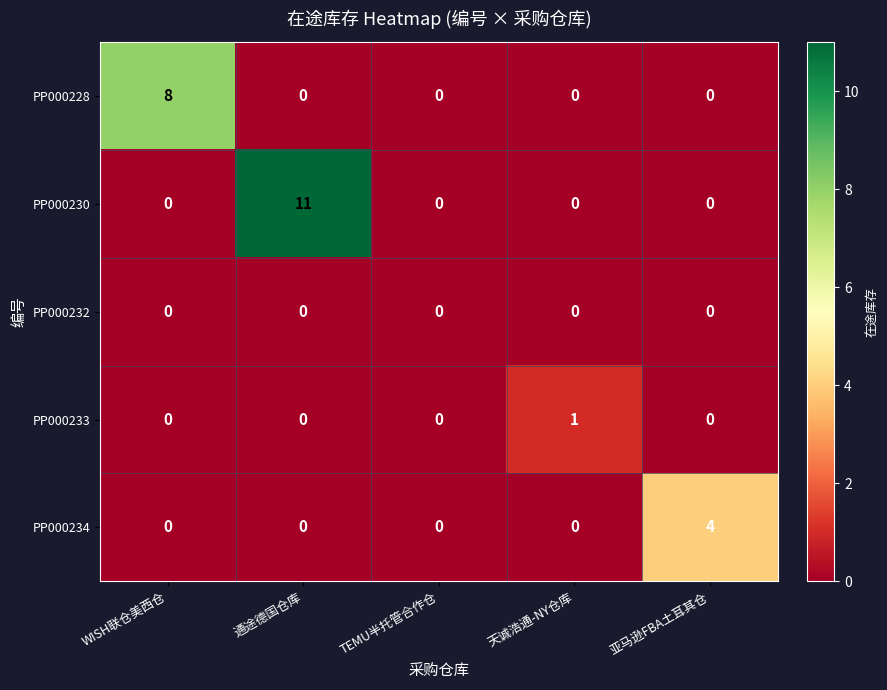

At how many categories does at least one series exceed 9?

1